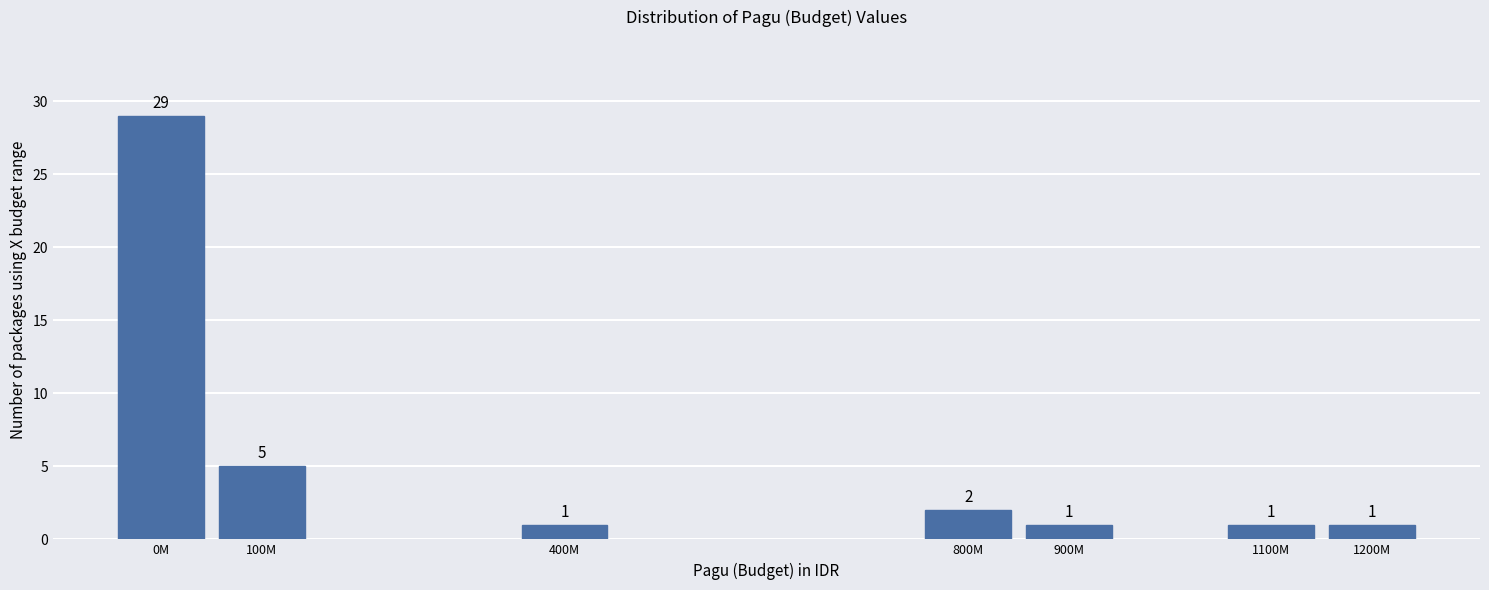

Reading left to right, what are all the values shown in this chart?

29	5	1	2	1	1	1